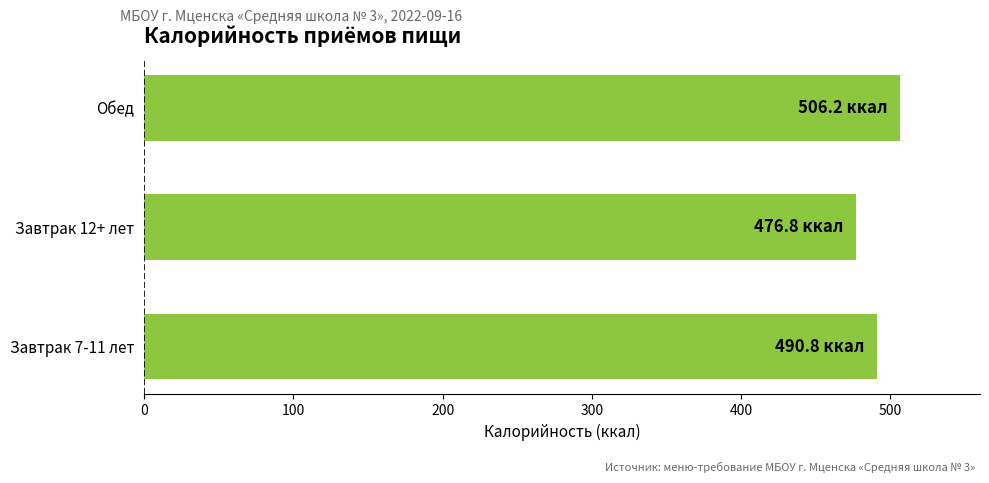

What is the difference between the maximum and second lowest values?

15.4